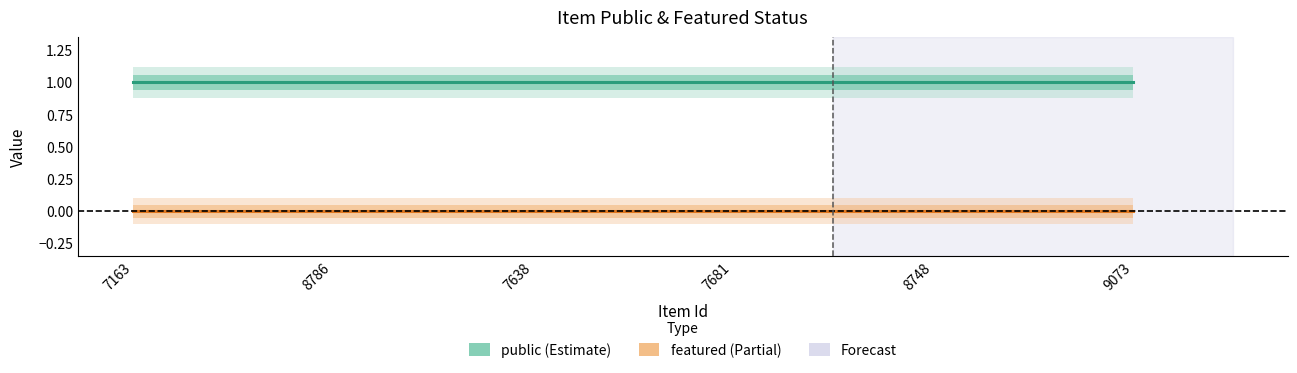

Which series changed the most between 7163 and 8786?

public